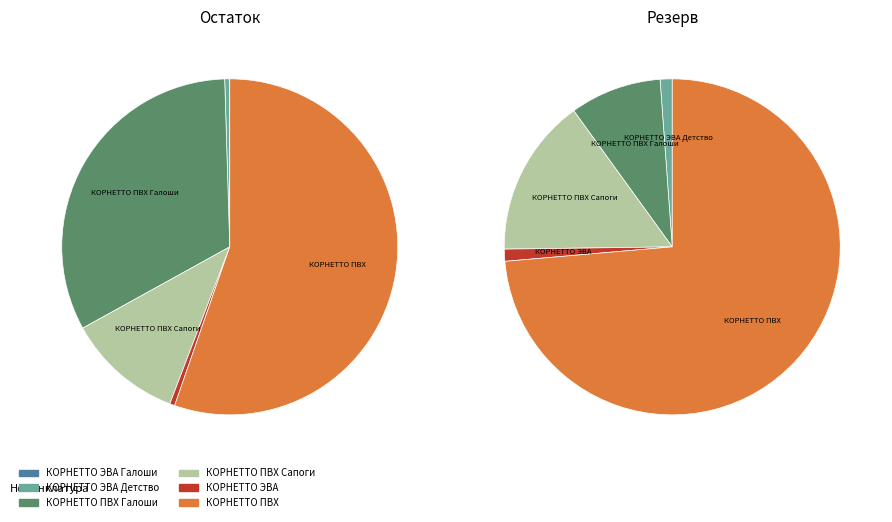

The КОРНЕТТО ПВХ Сапоги slice represents 11% of the pie. True or false?

True